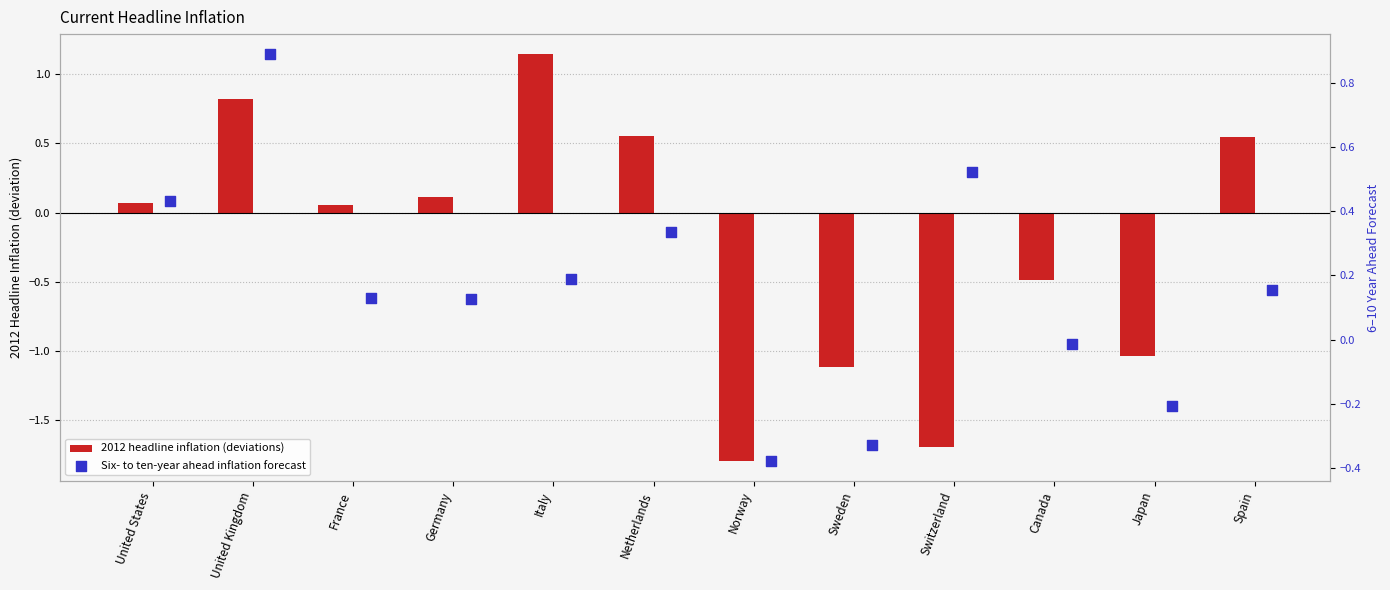

What are all the series names shown in the legend?

2012 headline inflation (deviations), Six- to ten-year ahead inflation forecast